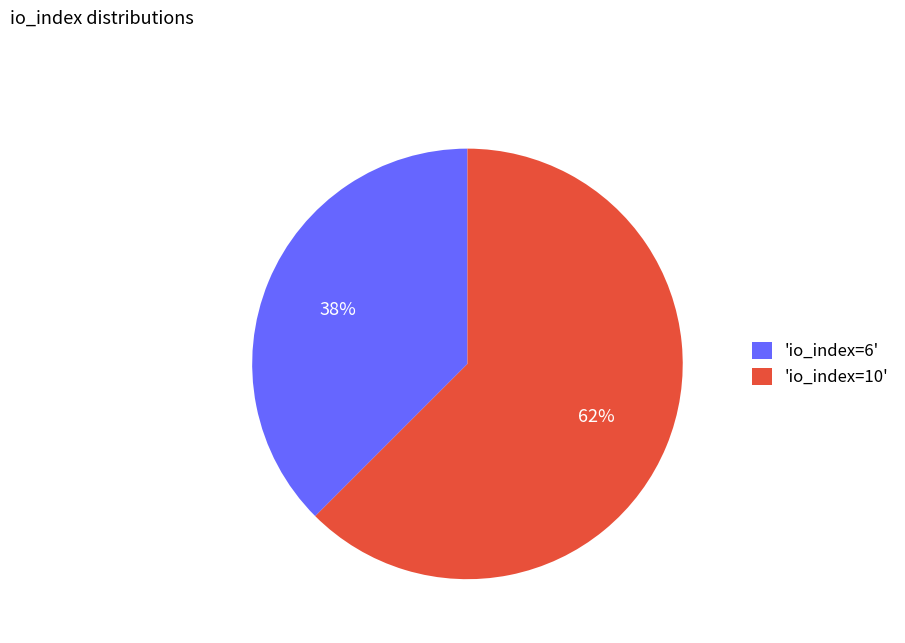

Is it true that 'io_index=10' is 62% of the pie?

True